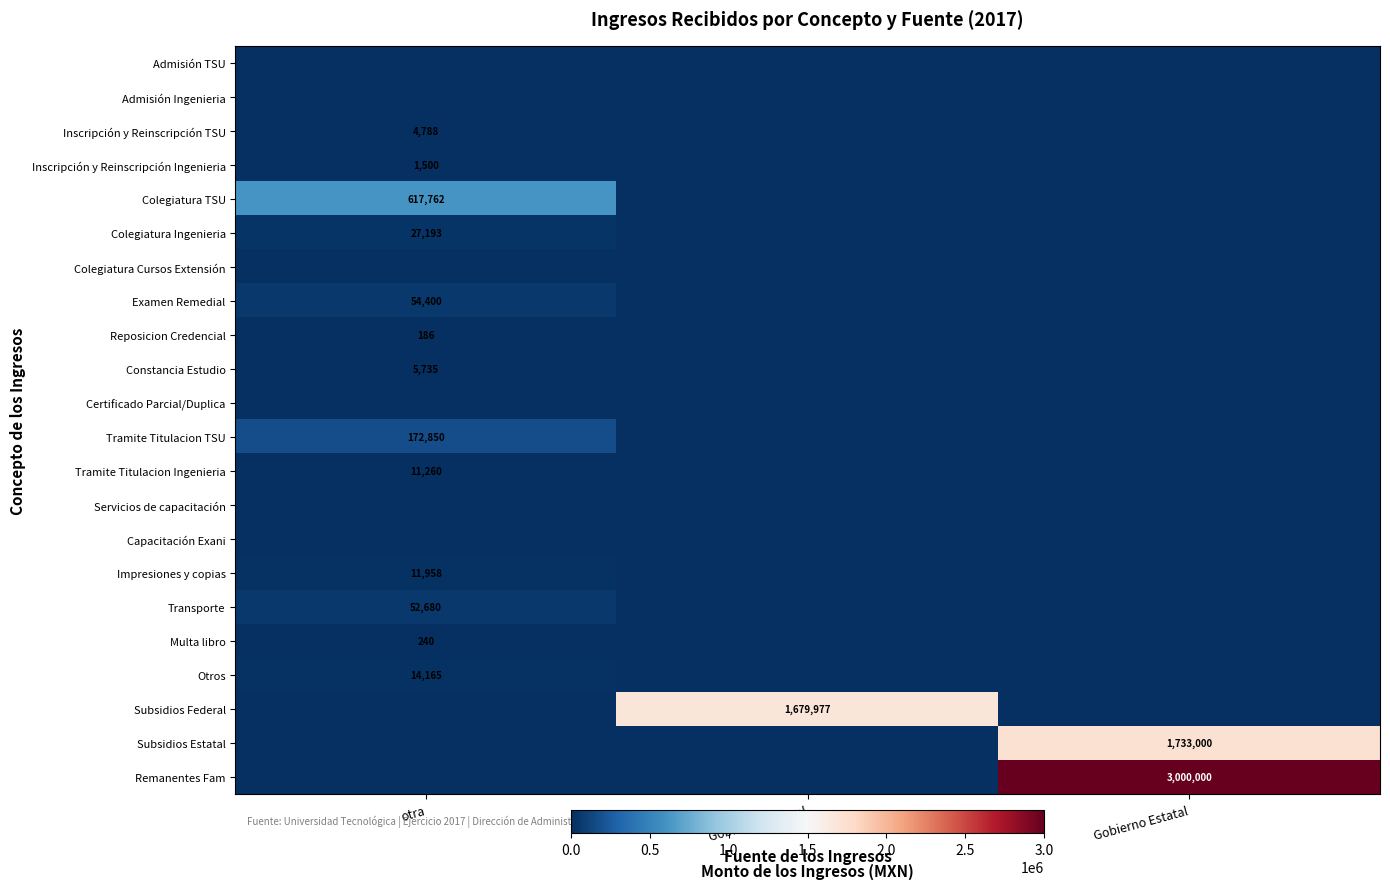

At which category is the sum across all series the highest?

Gobierno Estatal